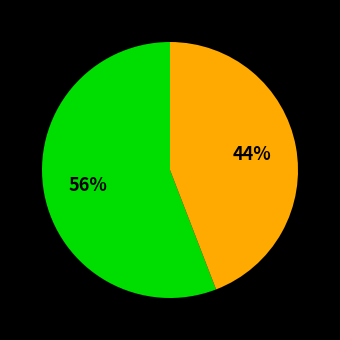

To the nearest percent, what is the difference between the largest and smallest slice percentages?

12%